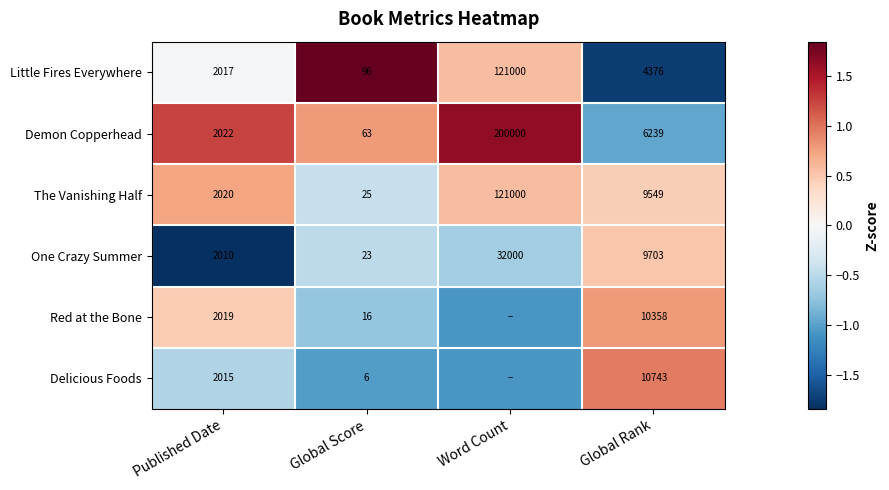

Rank the categories by Demon Copperhead value from lowest to highest.

Global Score, Published Date, Global Rank, Word Count